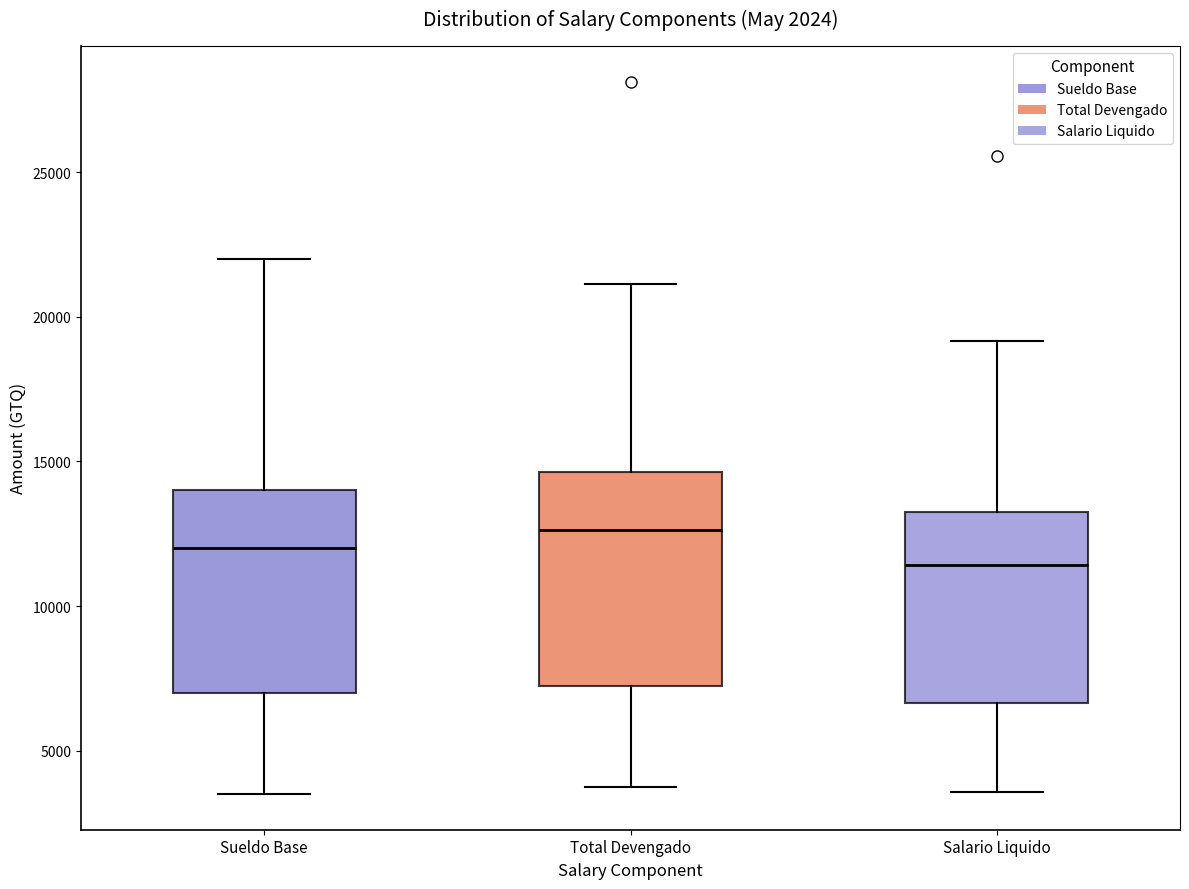

Reading left to right, transcribe this box plot: for each box, give where its median line is, the range the box spans, and where its two whiskers end, as read against the y-axis. The values are not printed on the chart, so give them approximately, as read against the axis.

Sueldo Base: median 12000, box 7000 to 14000, whiskers 3500 to 22000
Total Devengado: median 12500, box 7500 to 14500, whiskers 4000 to 21000
Salario Liquido: median 11500, box 6500 to 13000, whiskers 3500 to 19000